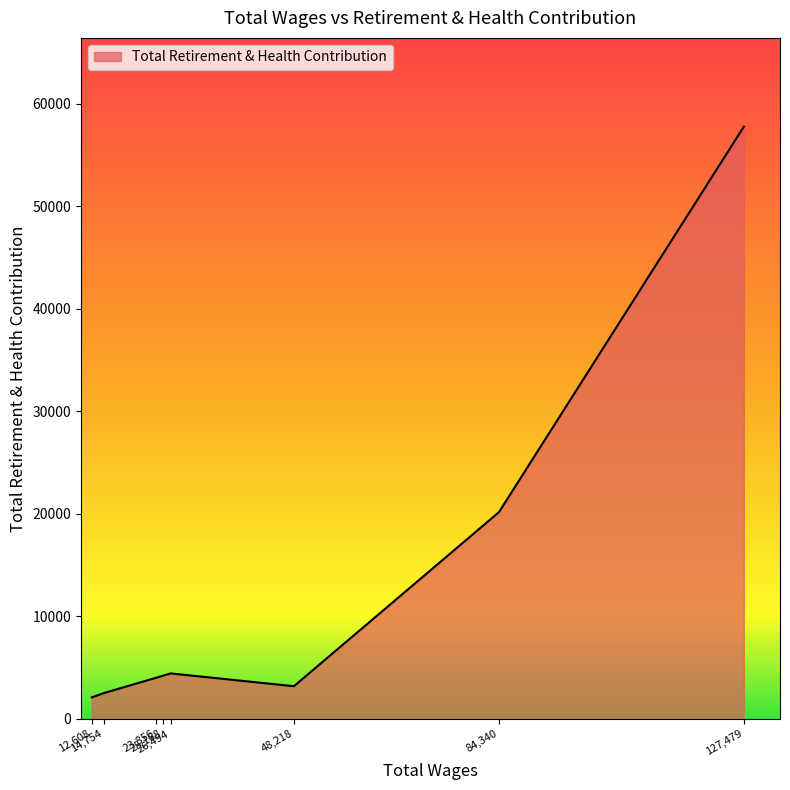

What is the smallest value displayed?

2099